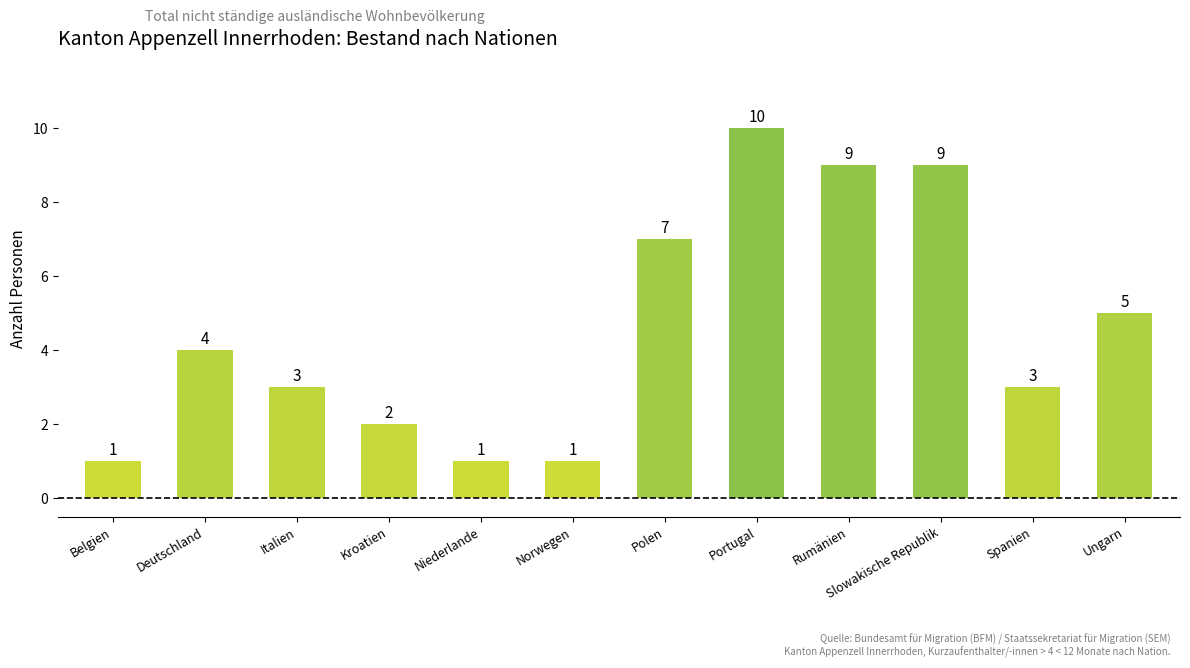

Are the bars horizontal?

No